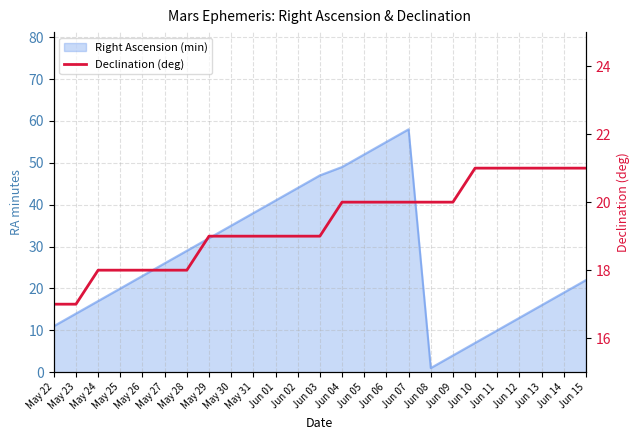

How many values are between 18 and 20?

17